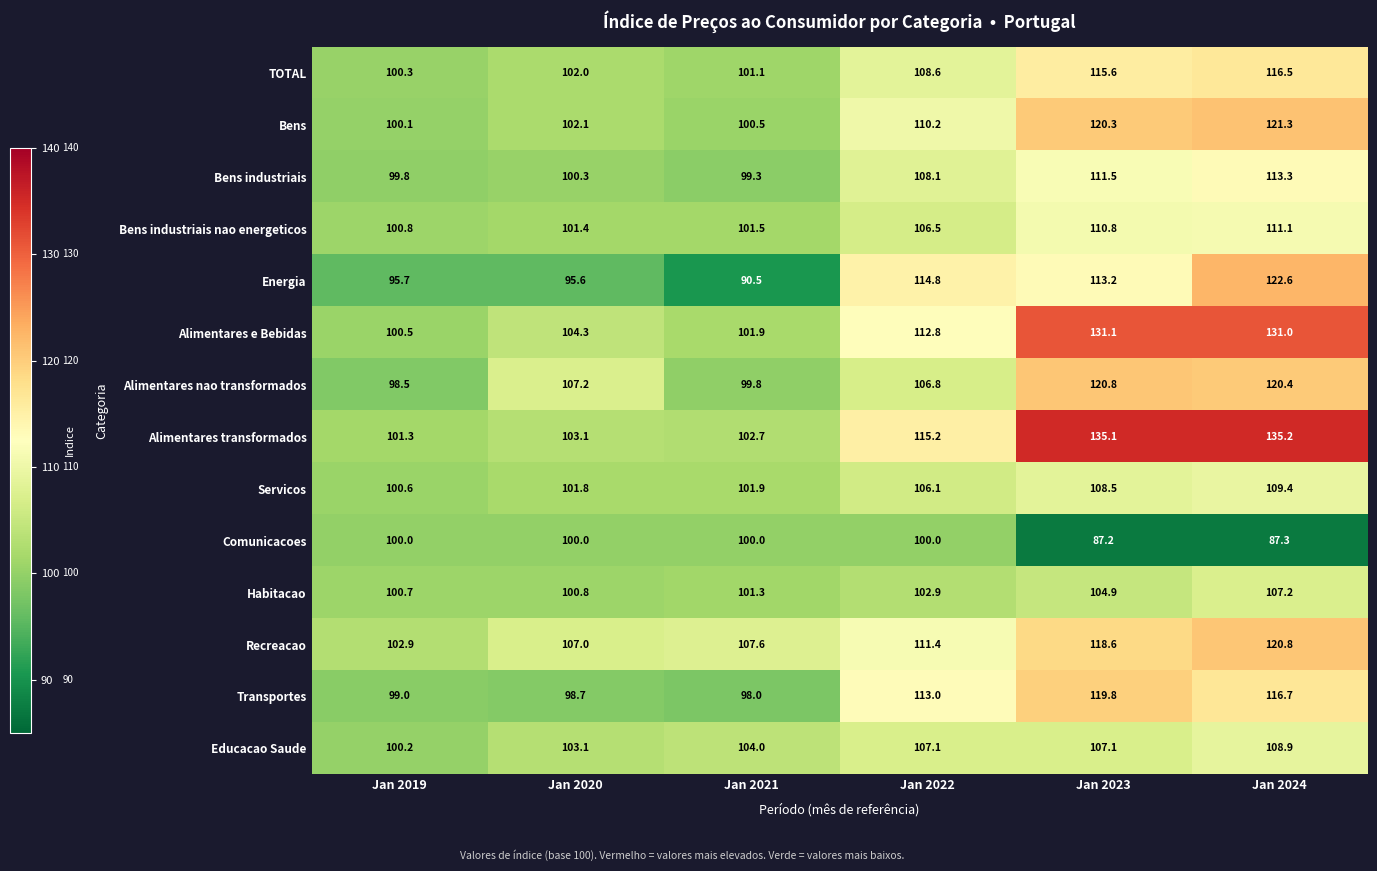

Is it true that TOTAL equals 101.1 at Jan 2021?

True